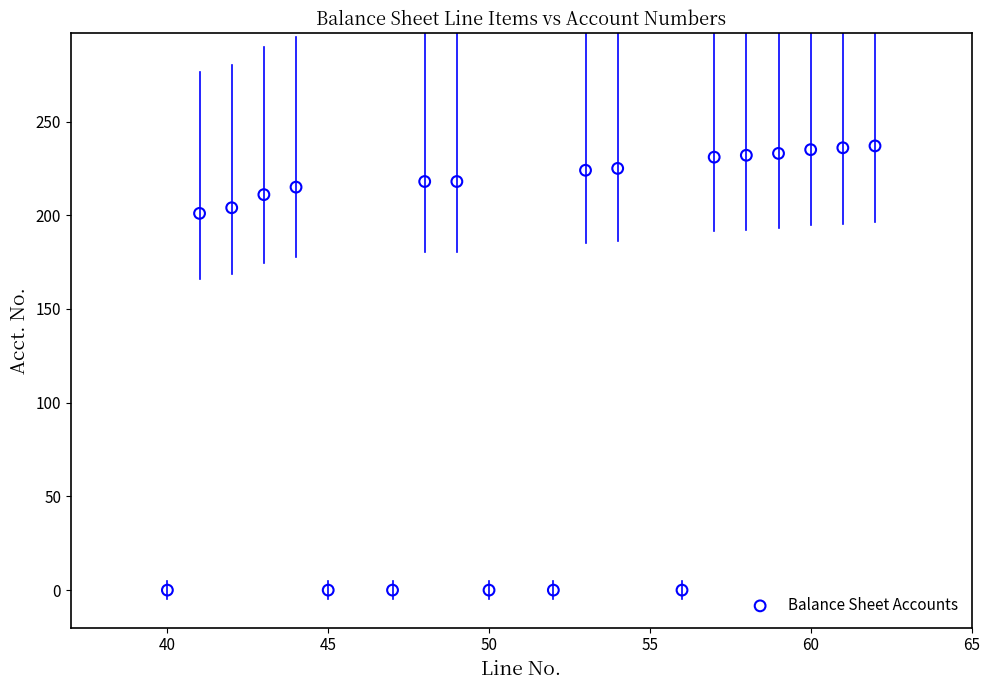

Count the number of points in this scatter plot.

20